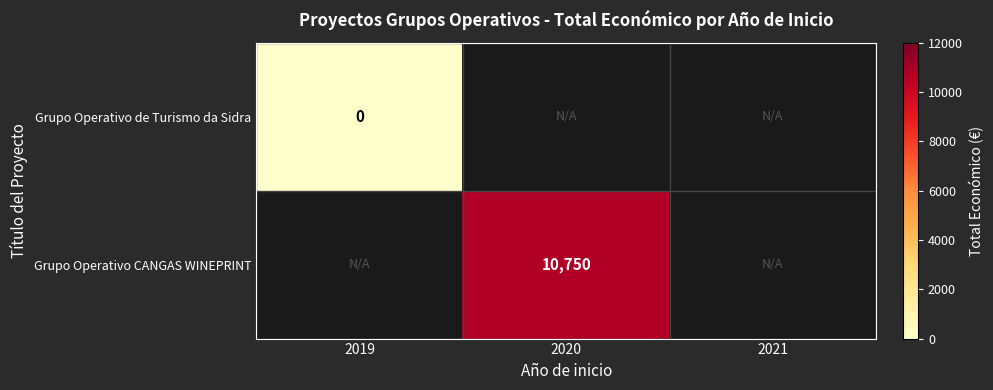

The value of Grupo Operativo CANGAS WINEPRINT at 2020 is 19315. True or false?

False